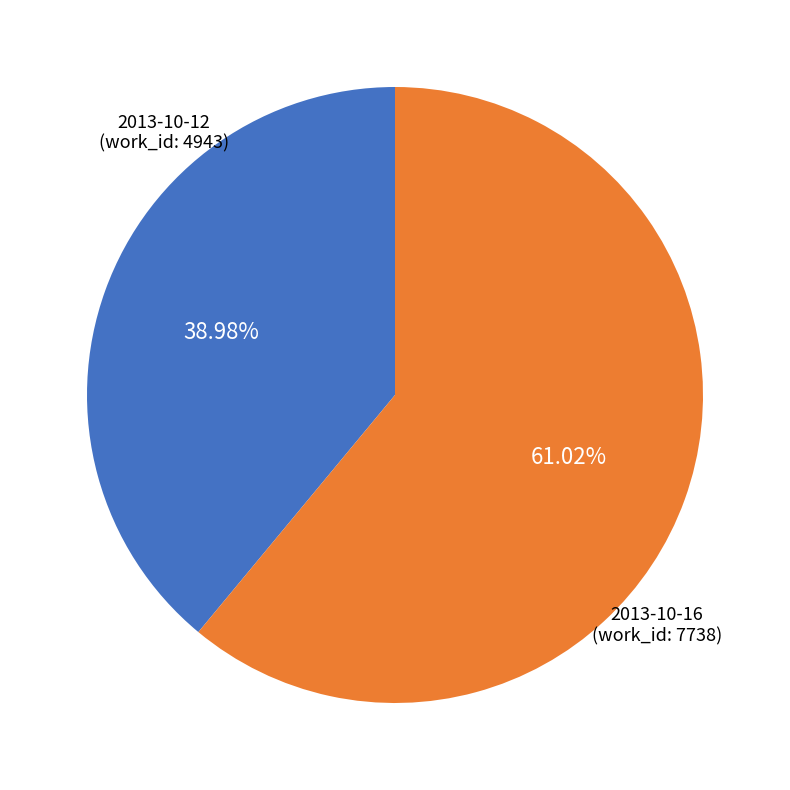

Is there any slice that represents more than half of the pie?

Yes